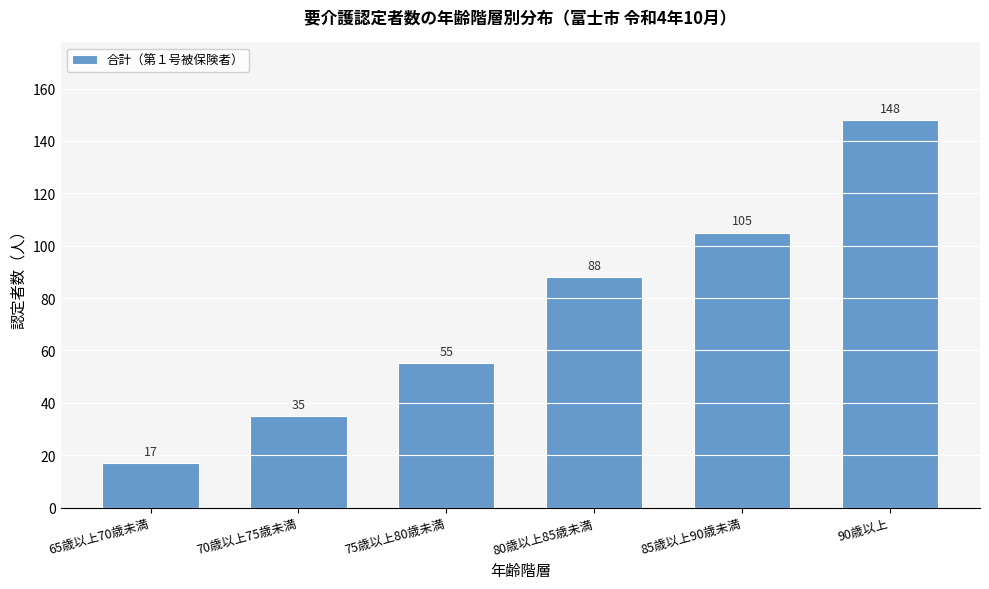

Reading right to left, list all the values displayed in this chart.

148	105	88	55	35	17